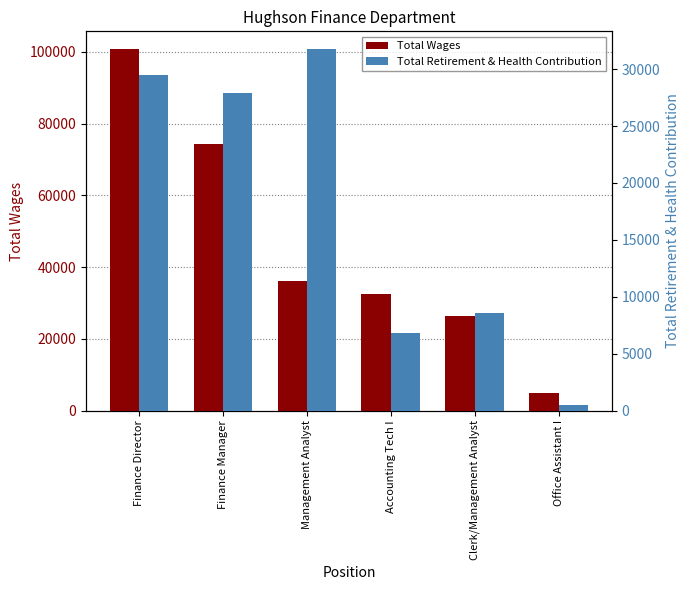

True or false: Total Retirement & Health Contribution has a value of 16728 at Management Analyst.

False